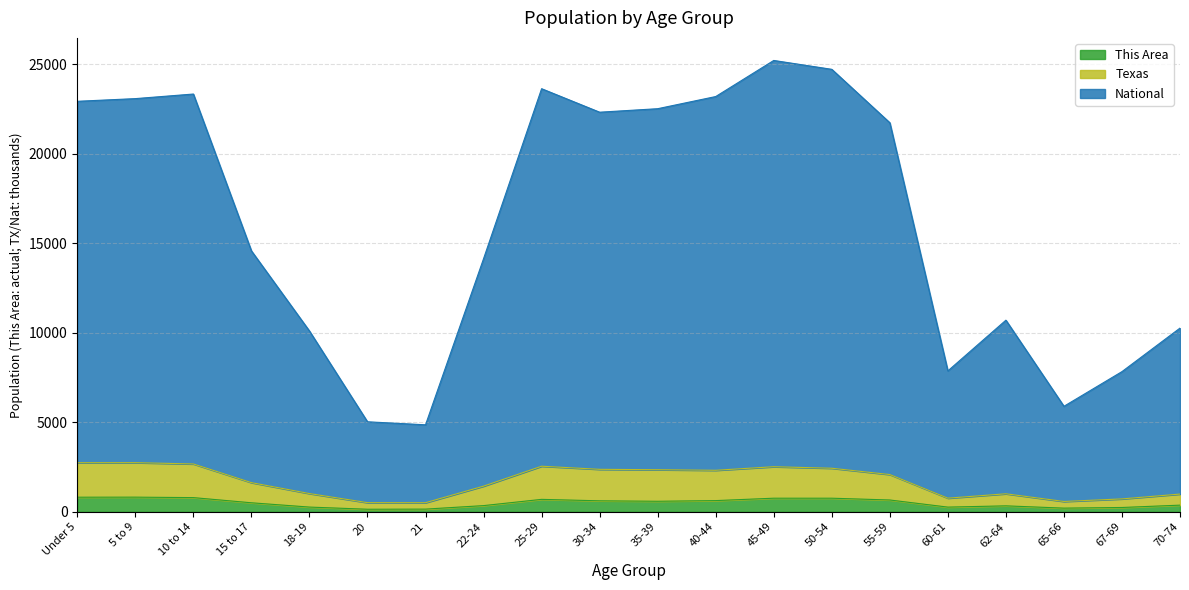

True or false: National has a value of 5028.2 at 20.

True